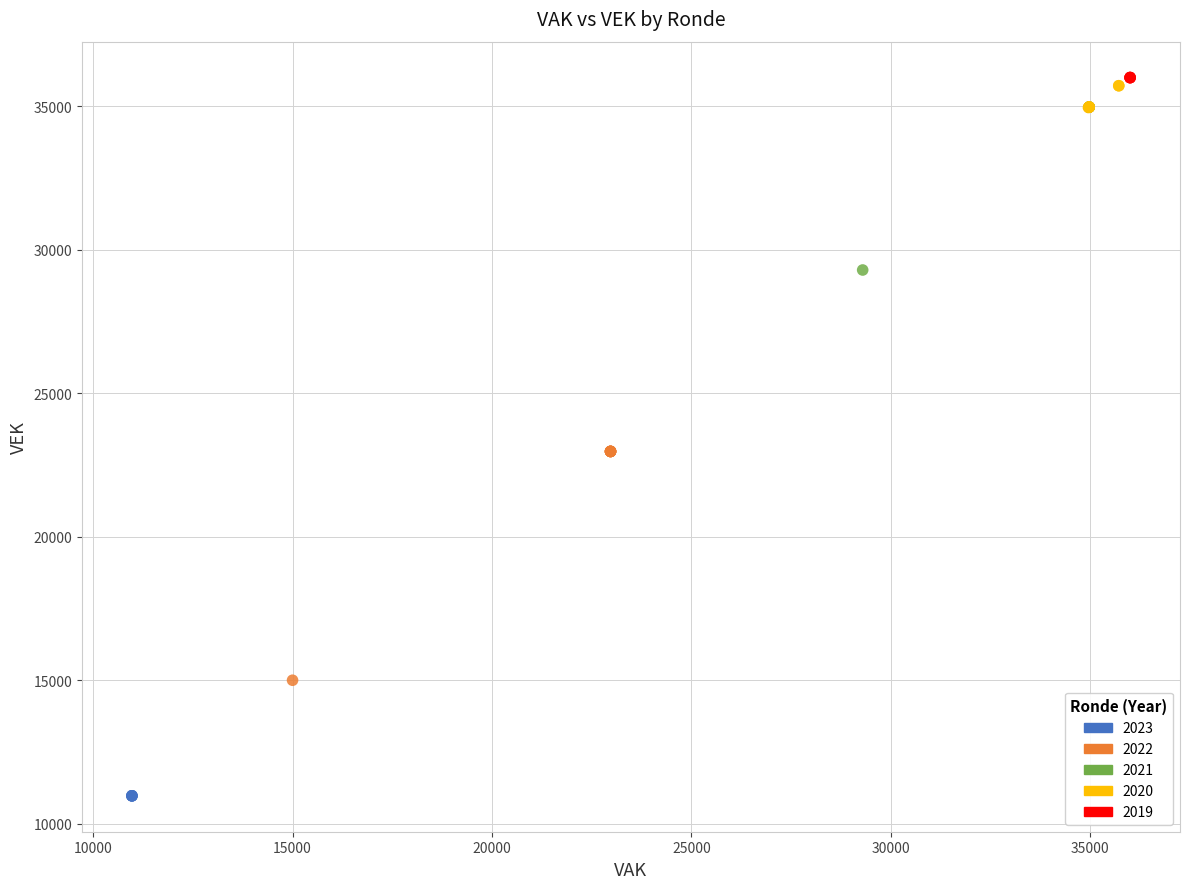

Which series contains the lowest Y value?

2023